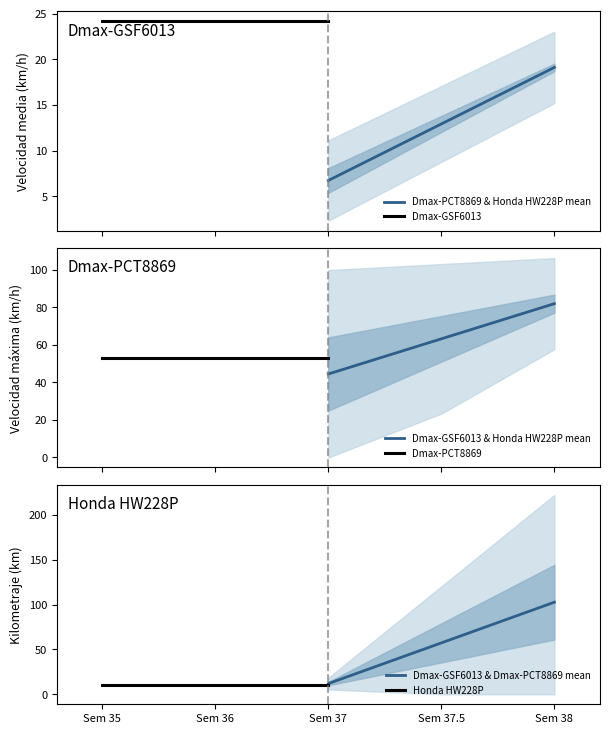

Which category has the highest value in the Dmax-GSF6013 & Dmax-PCT8869 mean series?

Sem 38